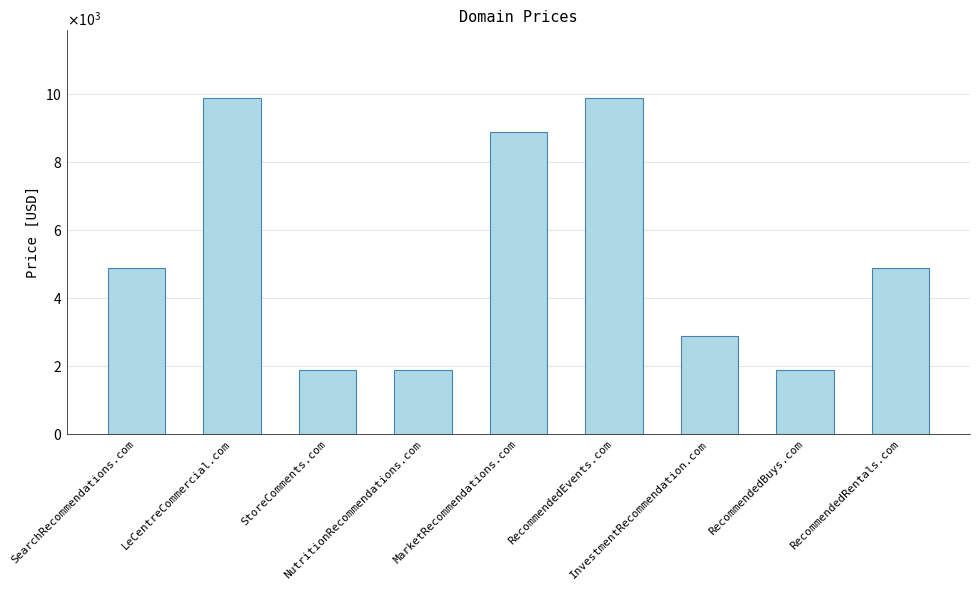

List the labels in order of value, largest first.

LeCentreCommercial.com, RecommendedEvents.com, MarketRecommendations.com, SearchRecommendations.com, RecommendedRentals.com, InvestmentRecommendation.com, StoreComments.com, NutritionRecommendations.com, RecommendedBuys.com